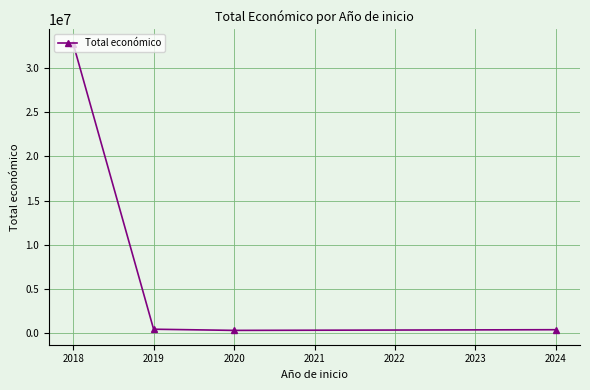

What is the difference between the second highest and second lowest values?

55436